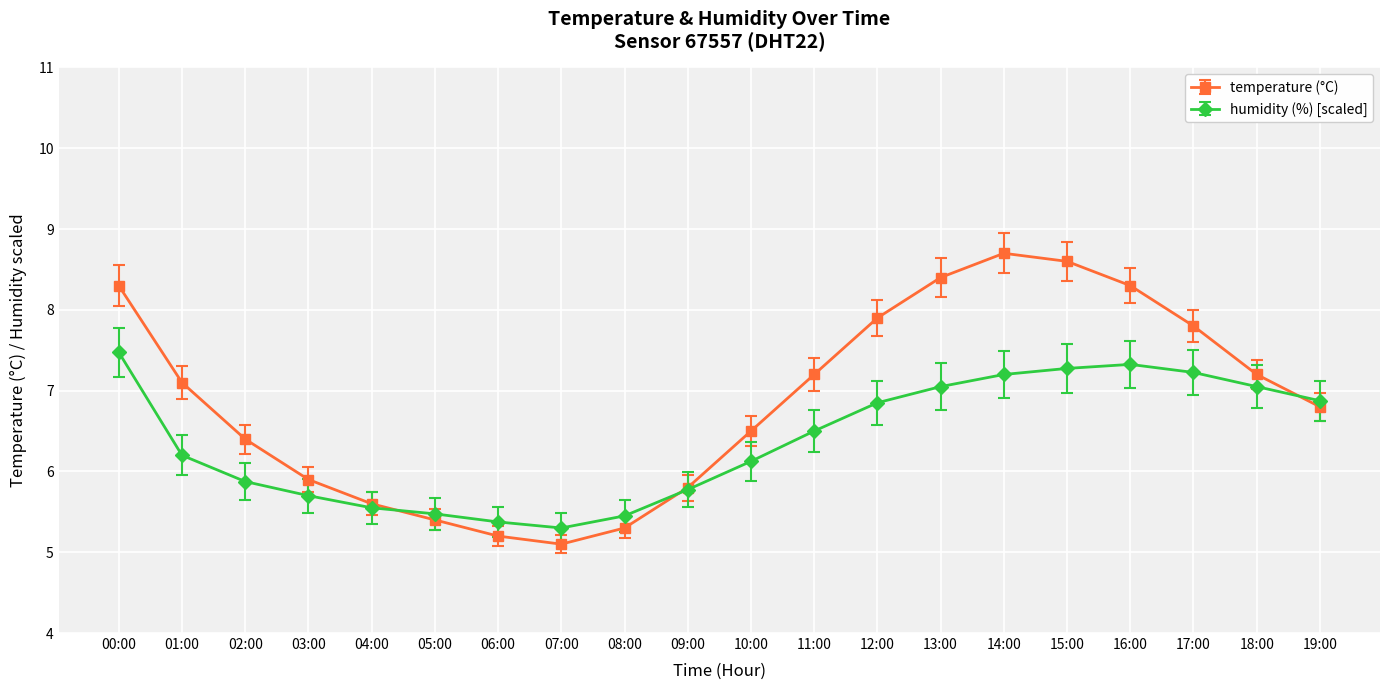

In temperature (°C), how many points are lower than both neighbors (excluding endpoints)?

1